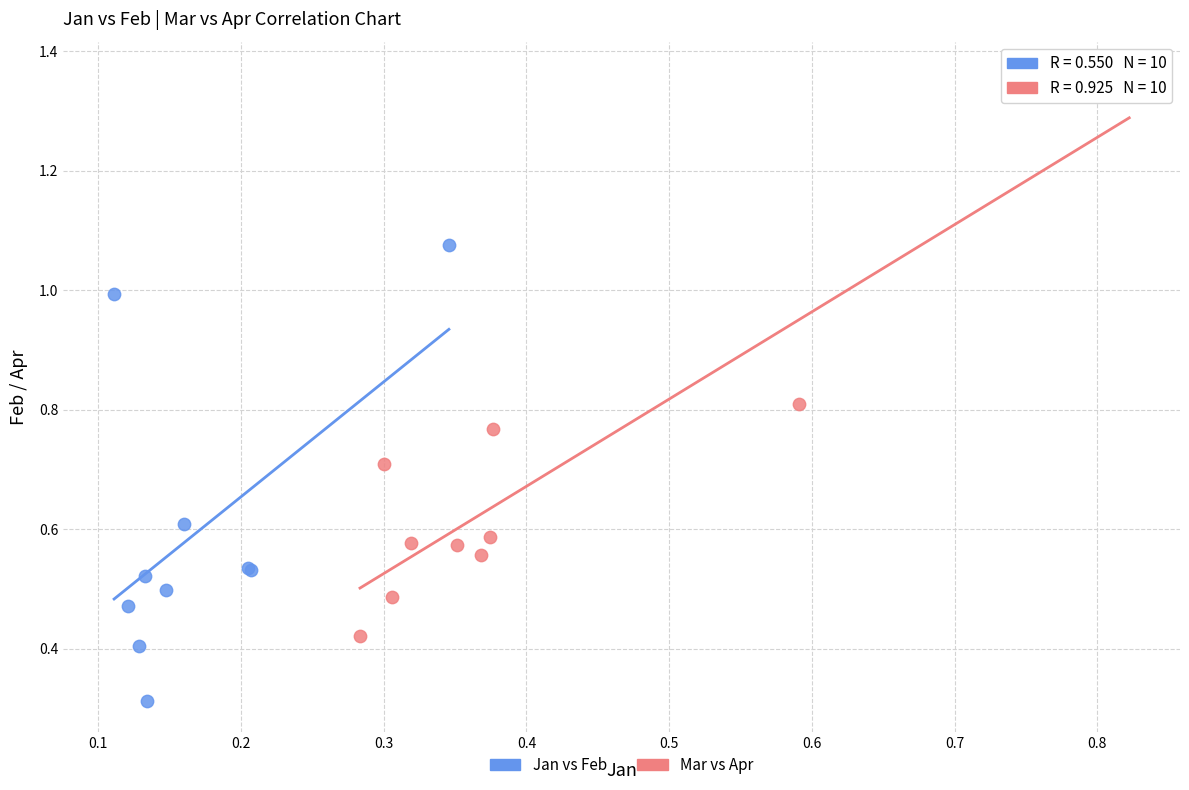

Which series has the widest spread of Y values?

Mar vs Apr